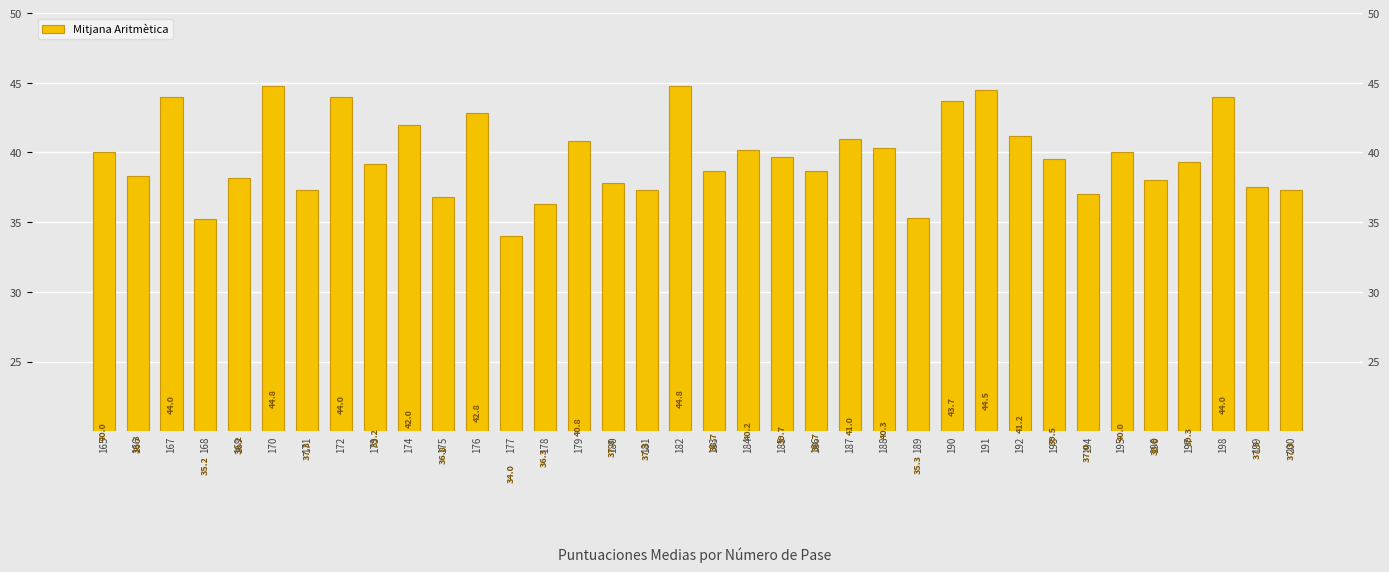

Does the chart contain stacked bars?

No